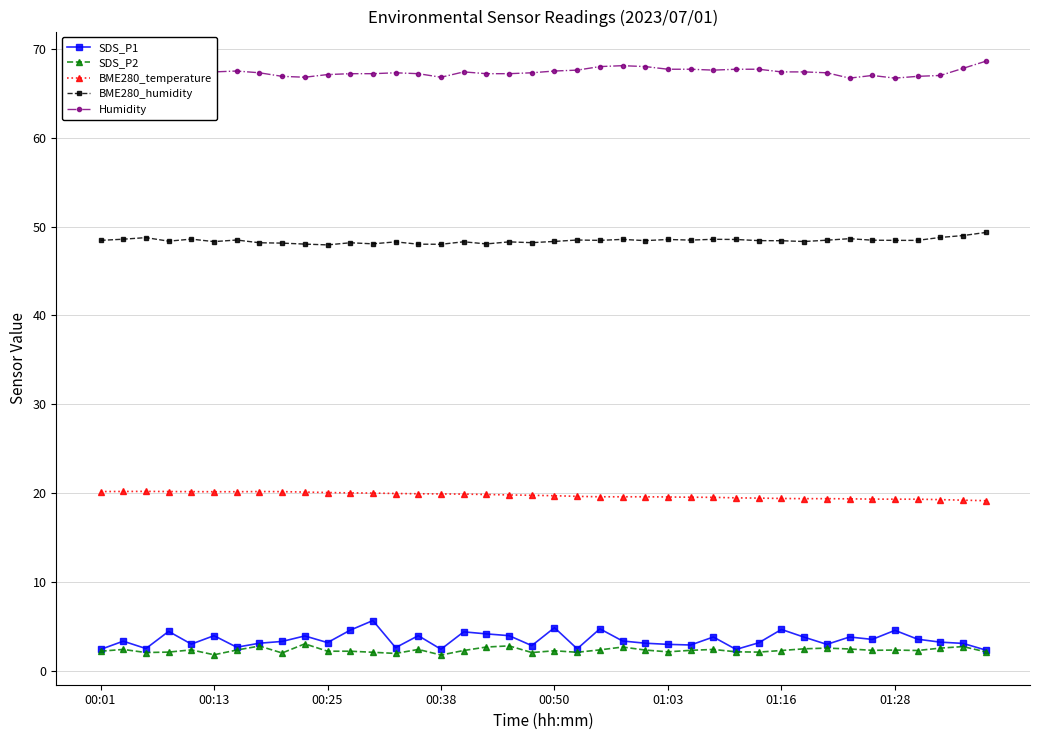

What are all the series names shown in the legend?

SDS_P1, SDS_P2, BME280_temperature, BME280_humidity, Humidity